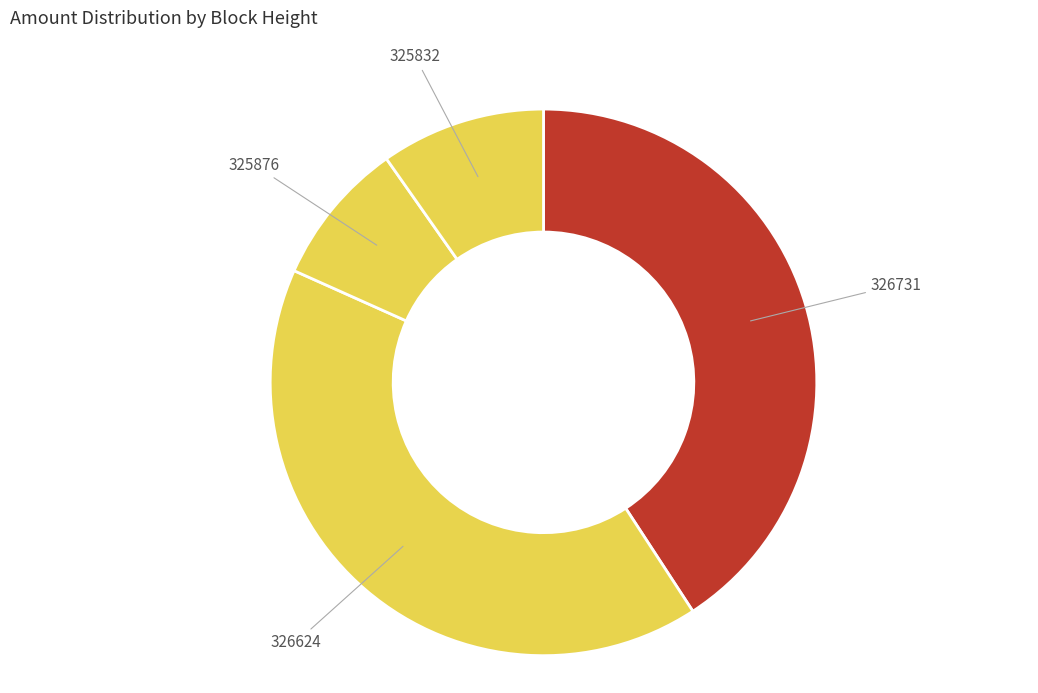

Count the number of slices in the pie.

4